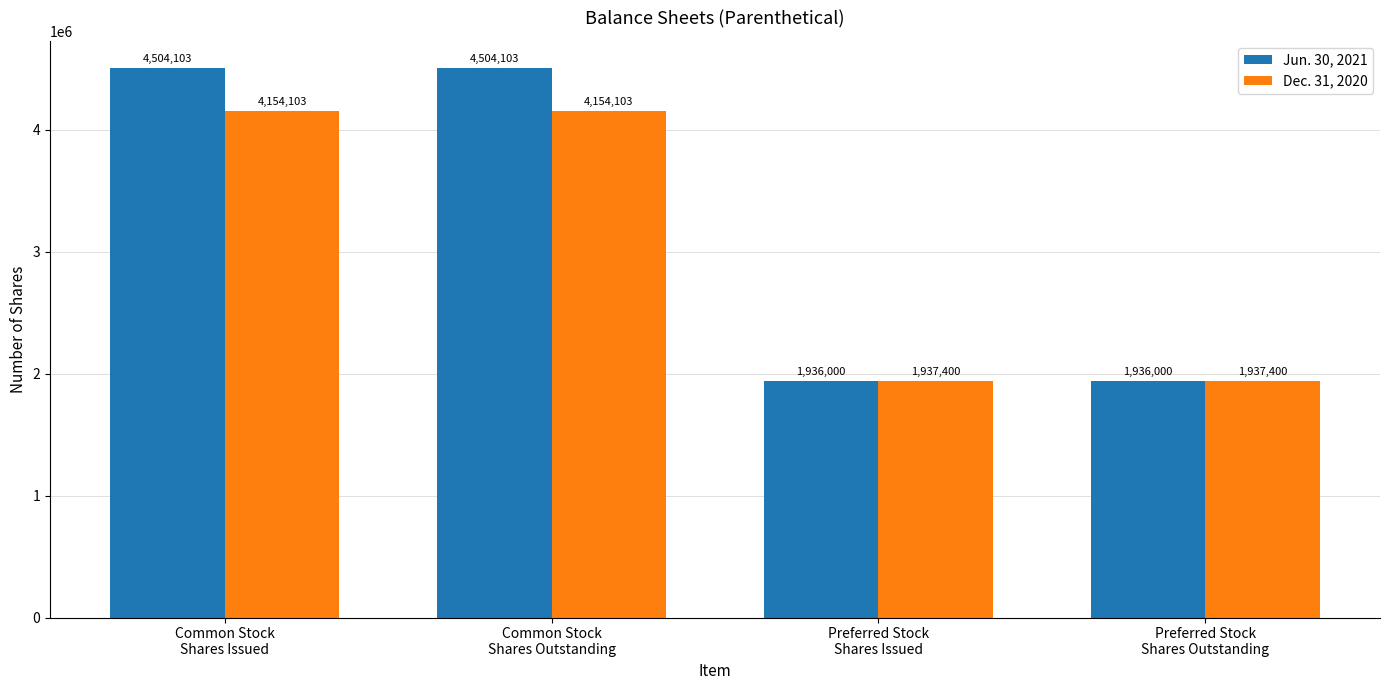

Which series has the largest range (max minus min)?

Jun. 30, 2021